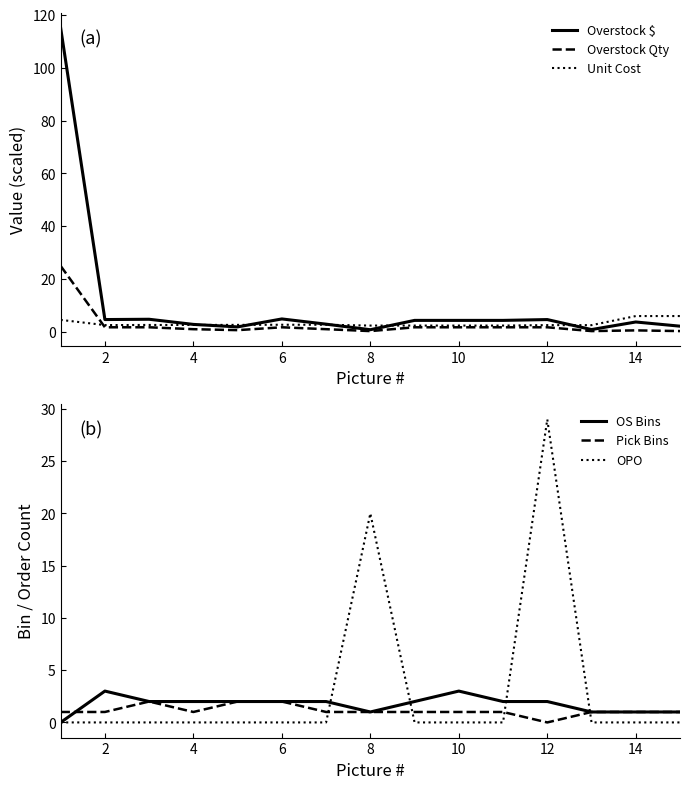

What is the approximate value of Overstock $ at 12?

4.7